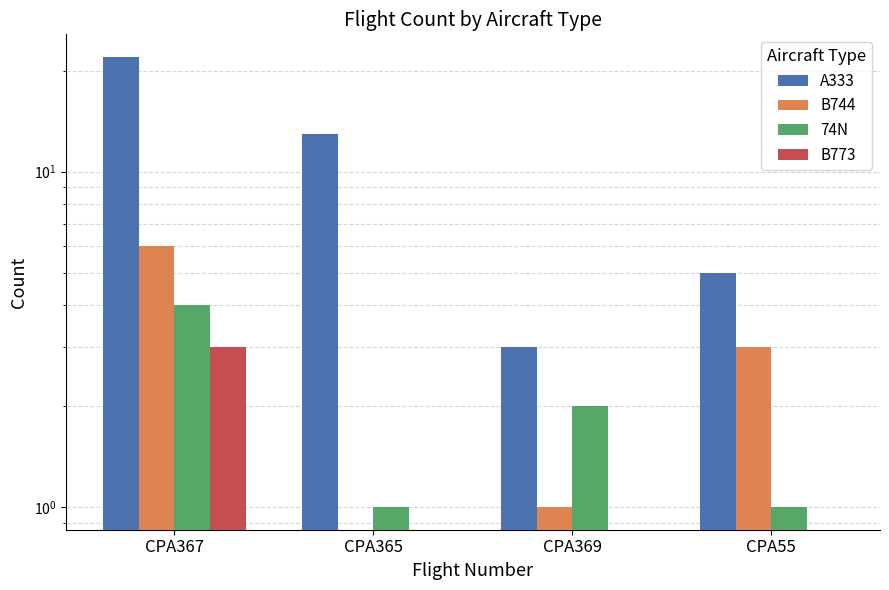

Where does the B744 series first go above 3?

CPA367